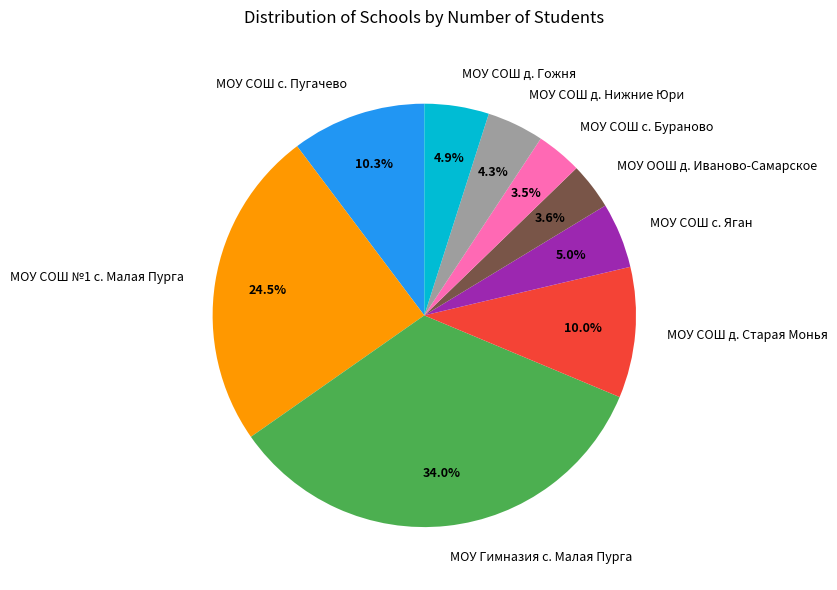

What is the ratio of the value at МОУ СОШ д. Нижние Юри to the value at МОУ СОШ с. Пугачево?

0.4